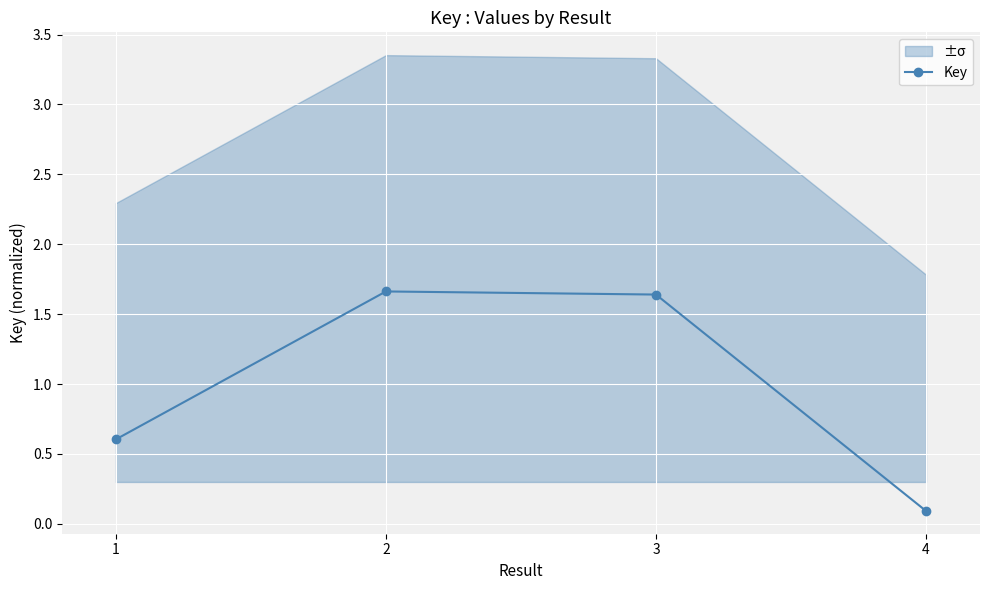

Is this an area chart (filled region under the line)?

No